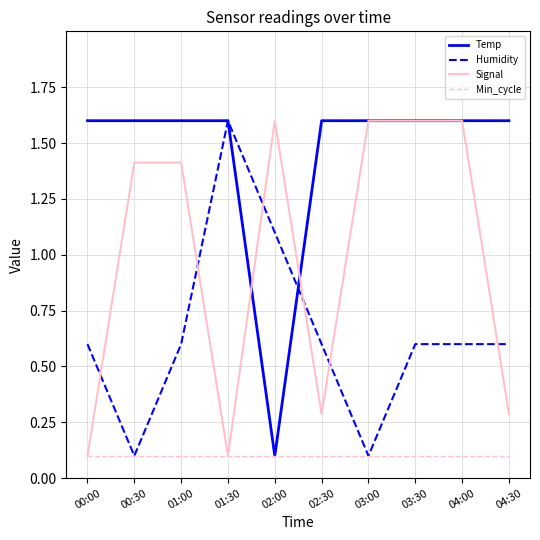

What is the approximate value of Humidity at 04:00?

0.6